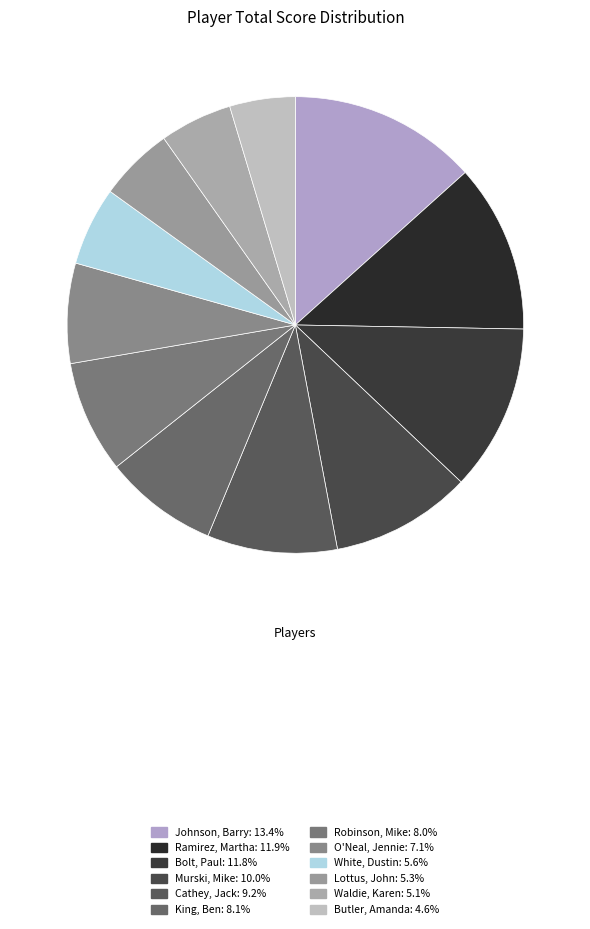

What is the largest slice in the pie chart?

Johnson, Barry